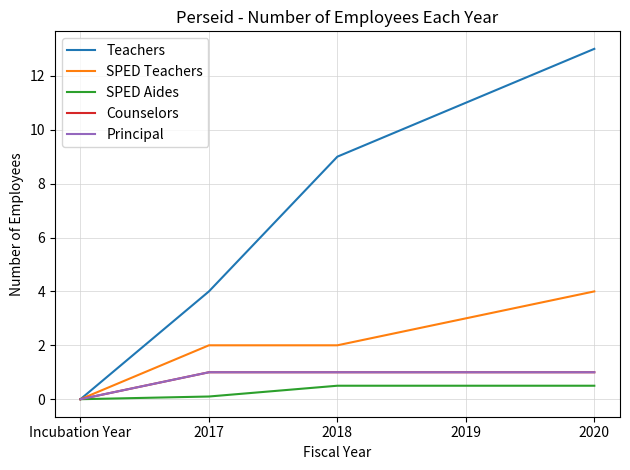

What is the difference between the maximum and minimum values in the SPED Aides series?

0.5